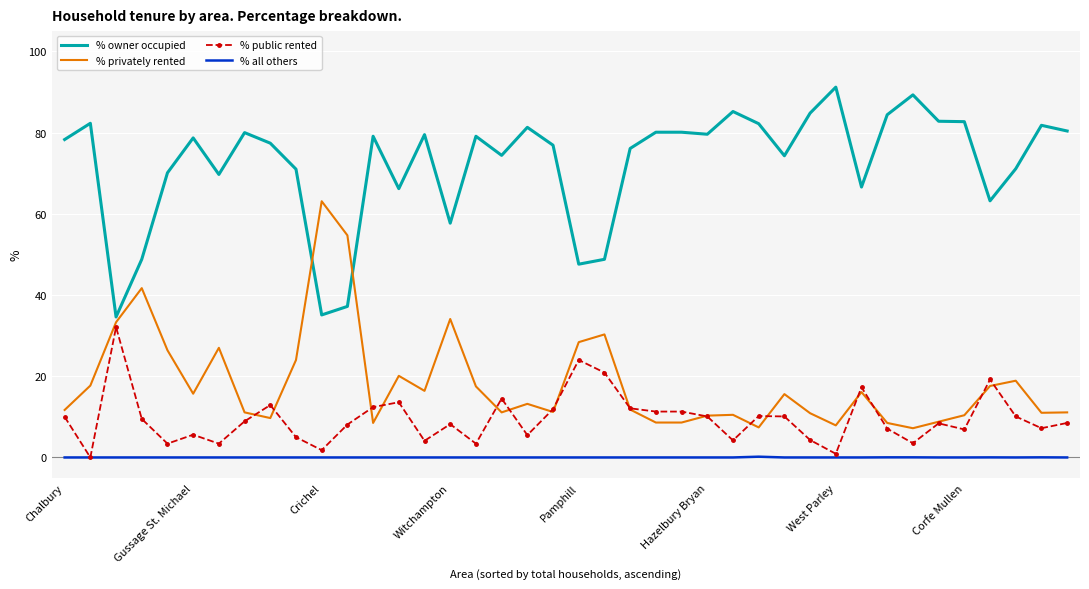

Which series has the largest total across all categories?

% owner occupied